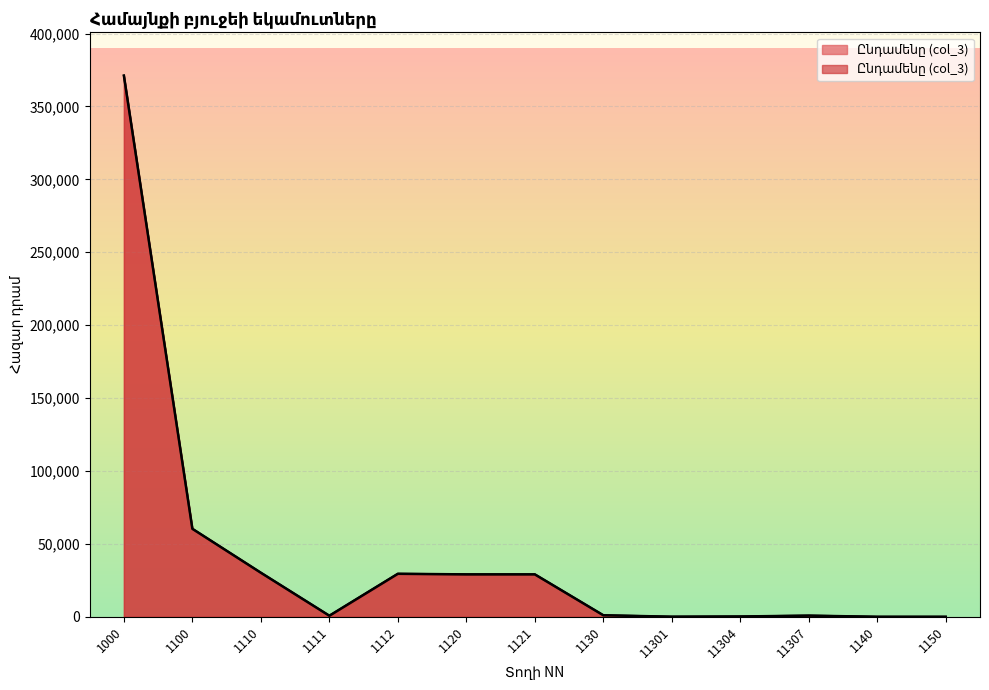

What is the difference between the maximum and second lowest values?

371173.4